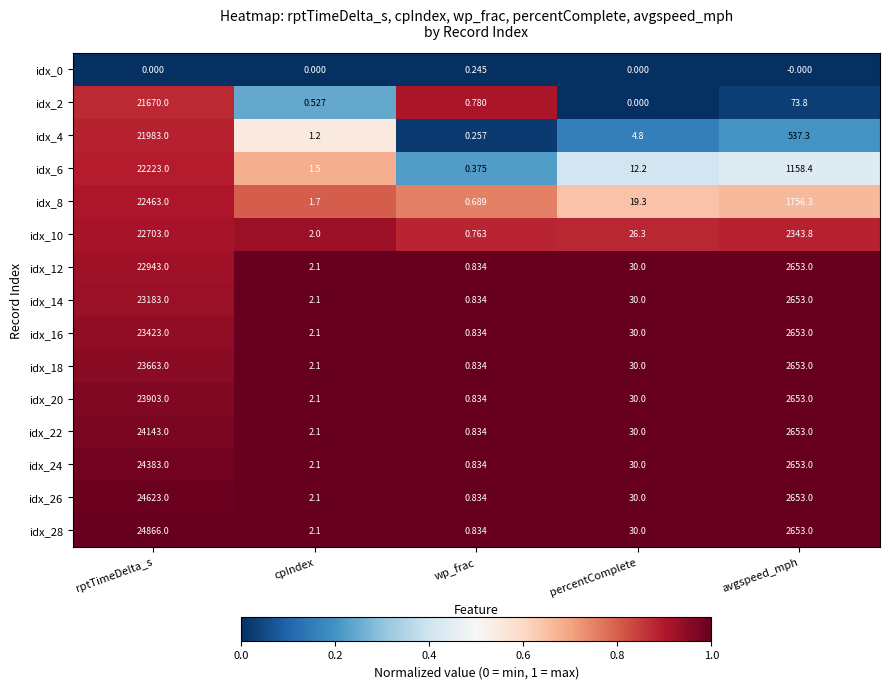

At how many categories does at least one series exceed 0?

5